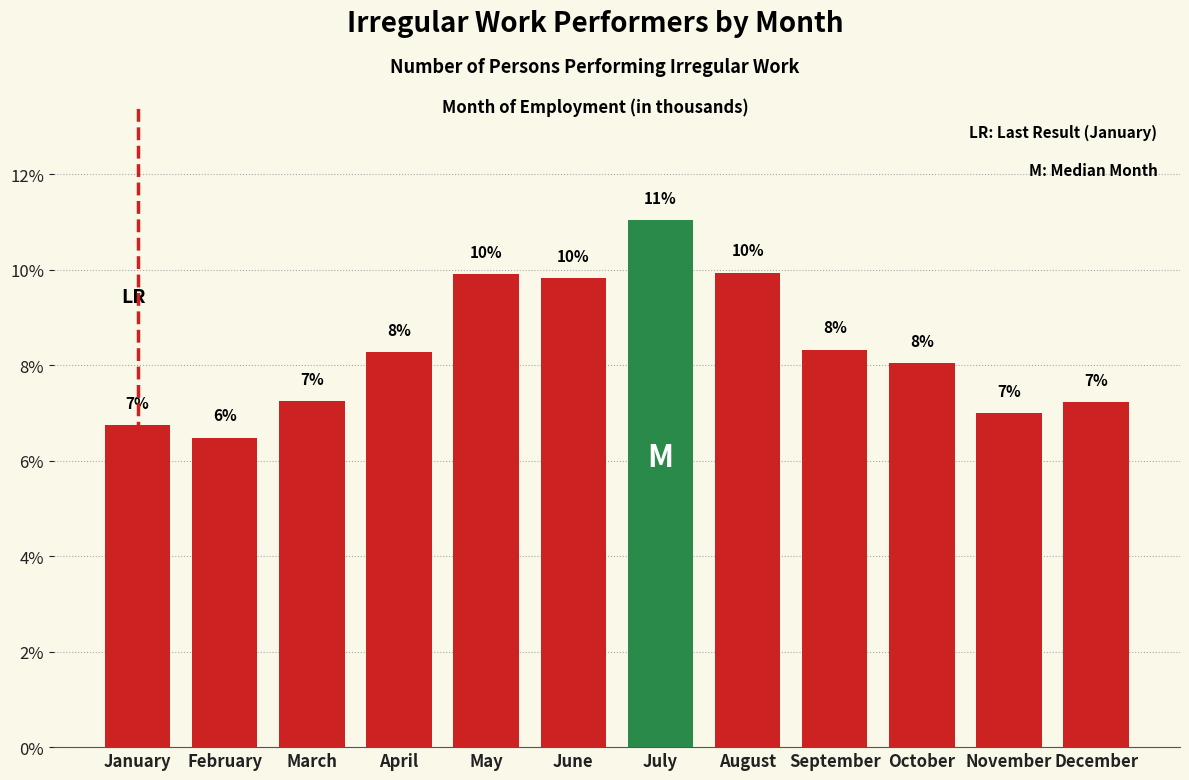

What is the greatest value displayed?

11.0